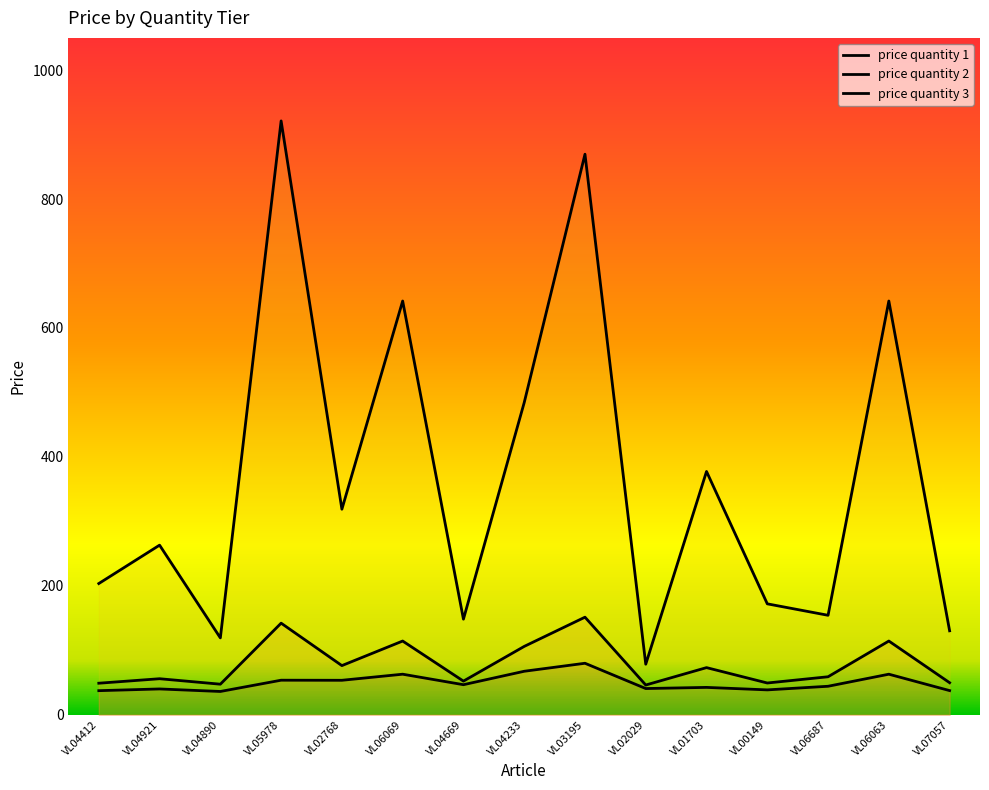

True or false: price quantity 2 and price quantity 1 cross at least once.

False